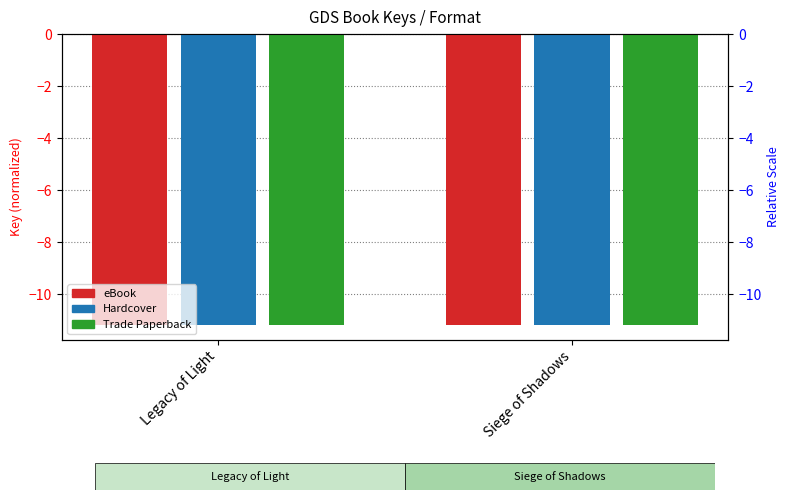

What is the minimum value for eBook?

-11.2